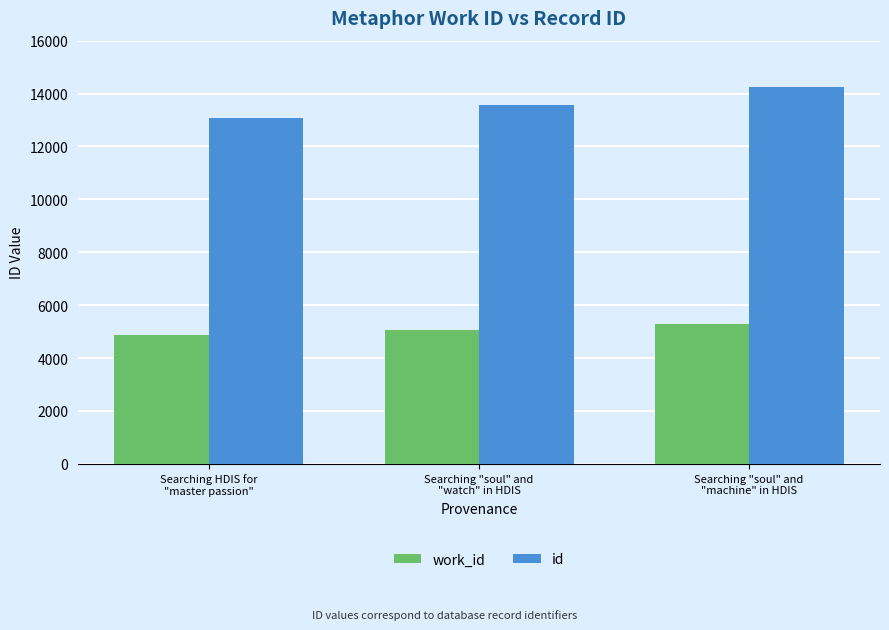

Between Searching HDIS for
"master passion" and Searching "soul" and
"watch" in HDIS, which series saw the biggest shift?

id